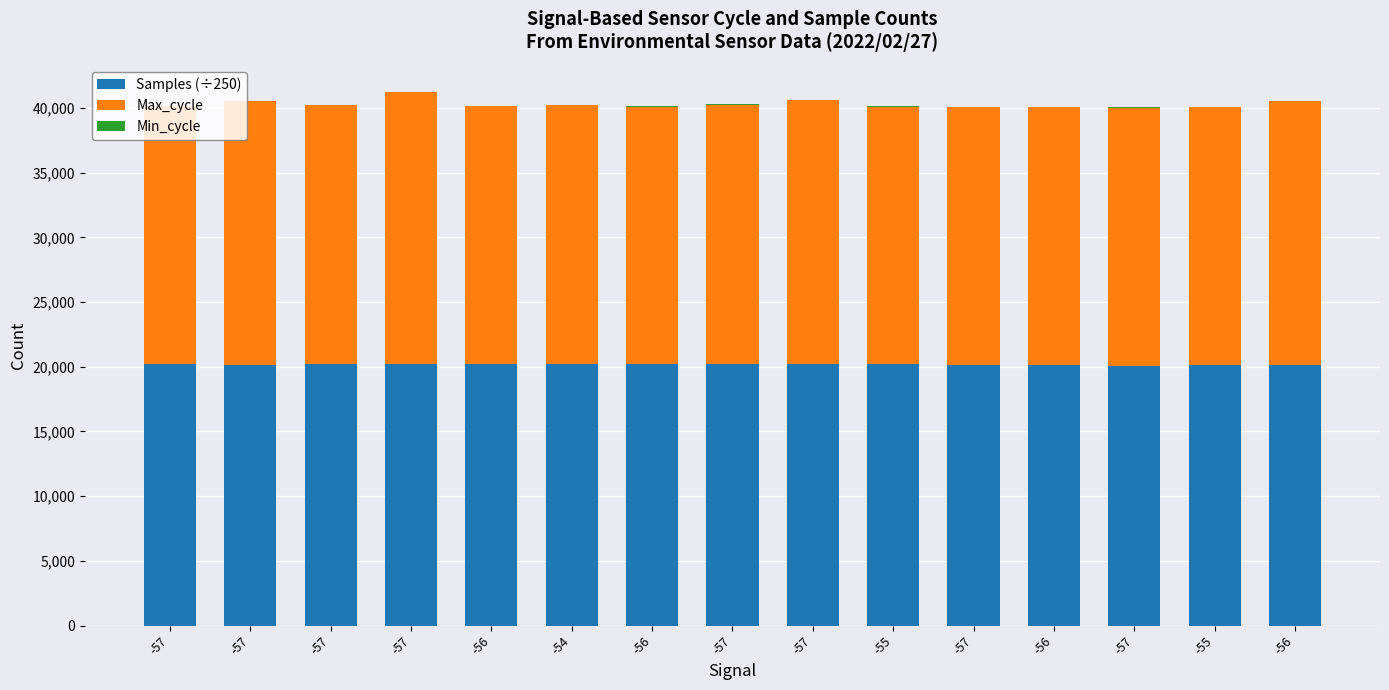

Rank the categories by Samples (÷250) value from lowest to highest.

-57, -56, -57, -56, -55, -57, -57, -55, -57, -54, -57, -56, -56, -57, -57